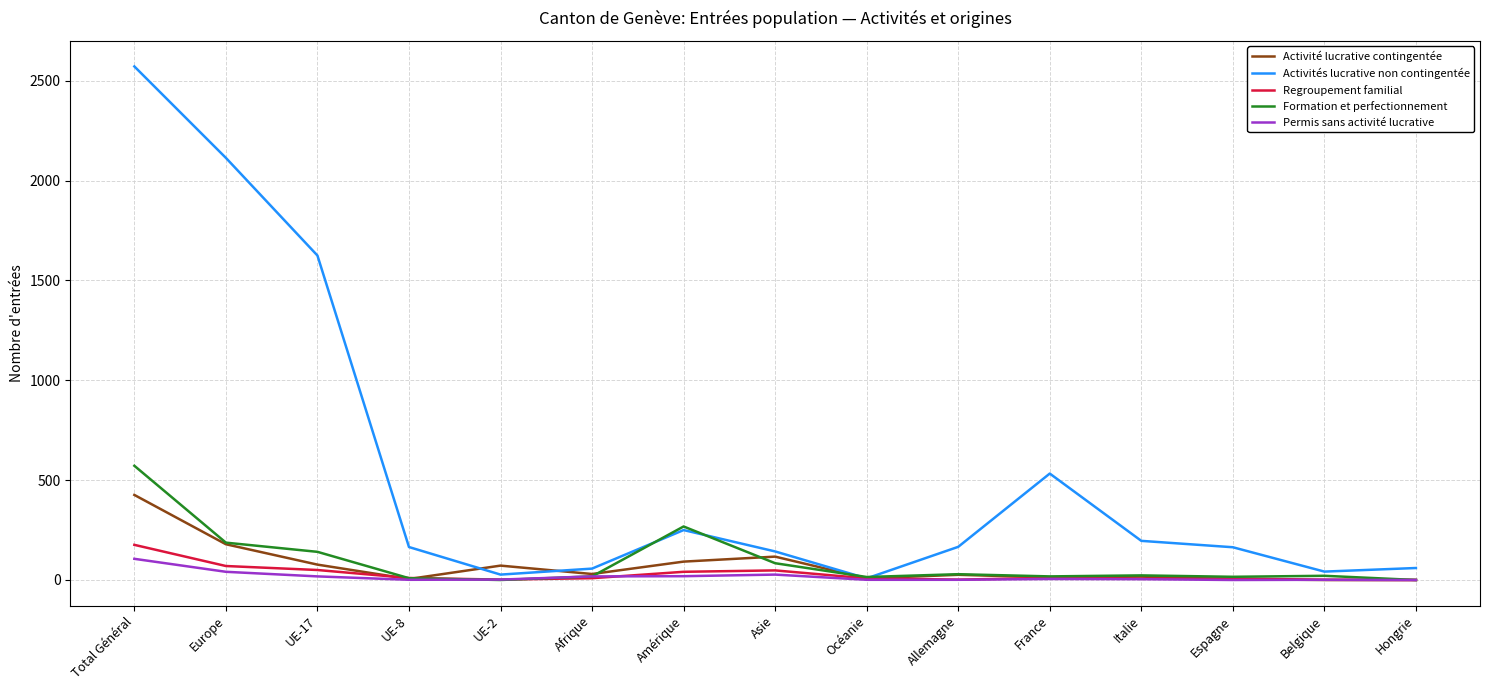

What are all the series names shown in the legend?

Activité lucrative contingentée, Activités lucrative non contingentée, Regroupement familial, Formation et perfectionnement, Permis sans activité lucrative